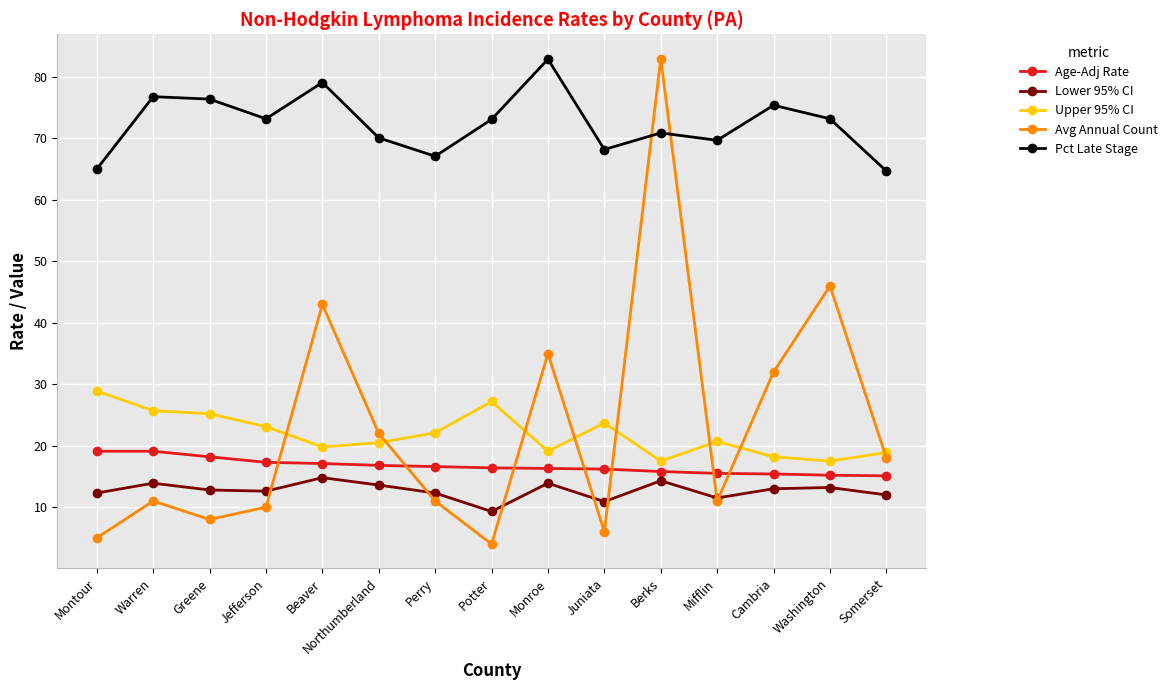

True or false: Upper 95% CI has more than 0 interior local peaks.

True